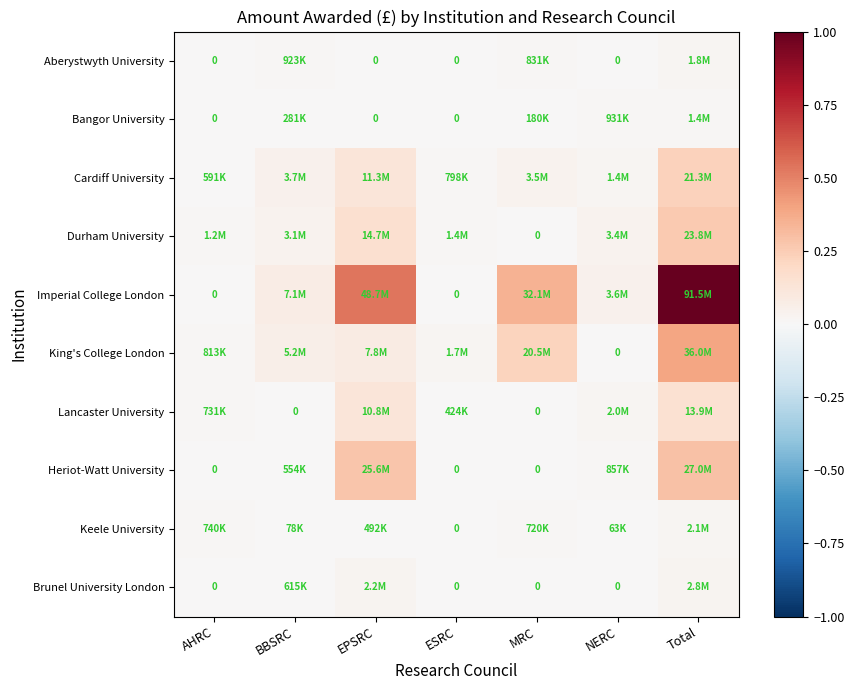

Rank the categories by King's College London value from highest to lowest.

Total, MRC, EPSRC, BBSRC, ESRC, AHRC, NERC